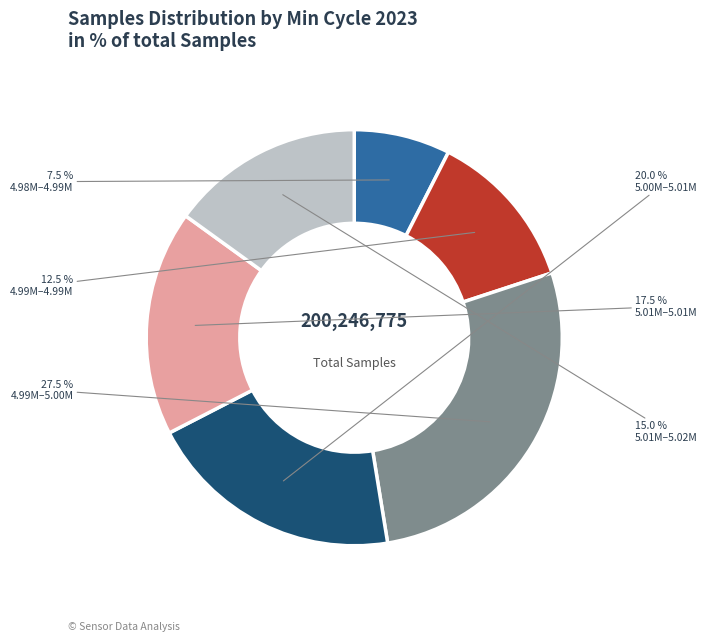

How much of the chart is everything except 5.01M–5.01M?

82.5%